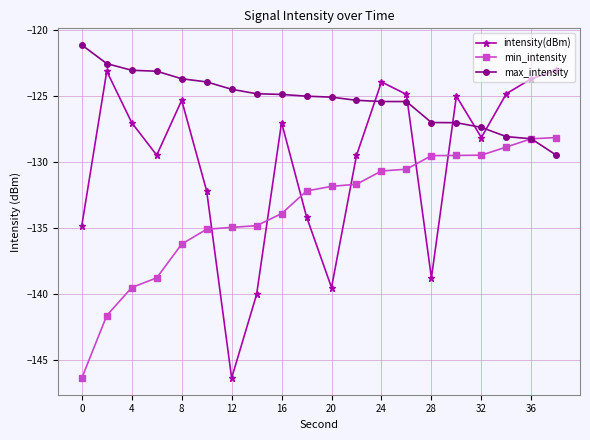

Count the number of categories in the chart.

20